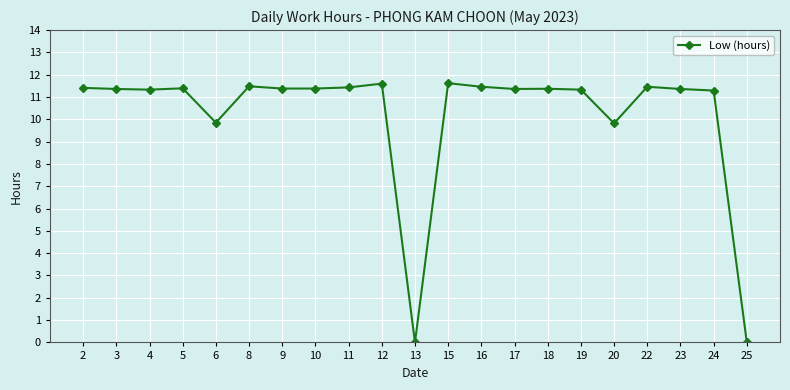

How many lines are shown in the chart?

1